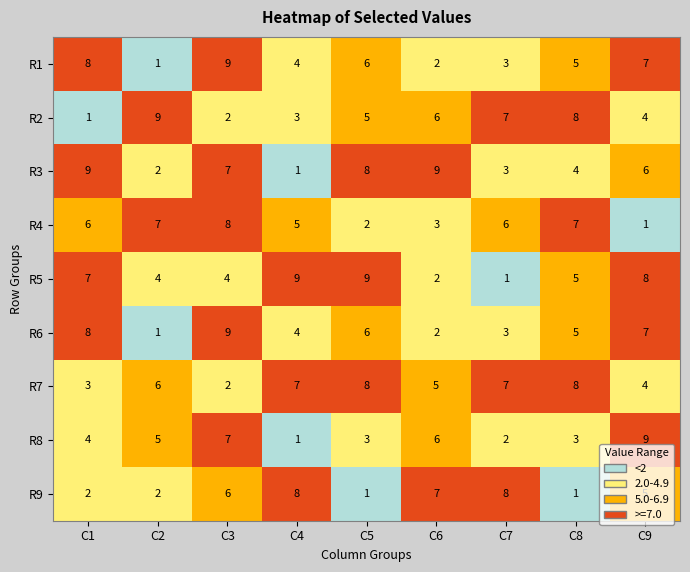

What is the spread (max minus min) of values at C2?

8